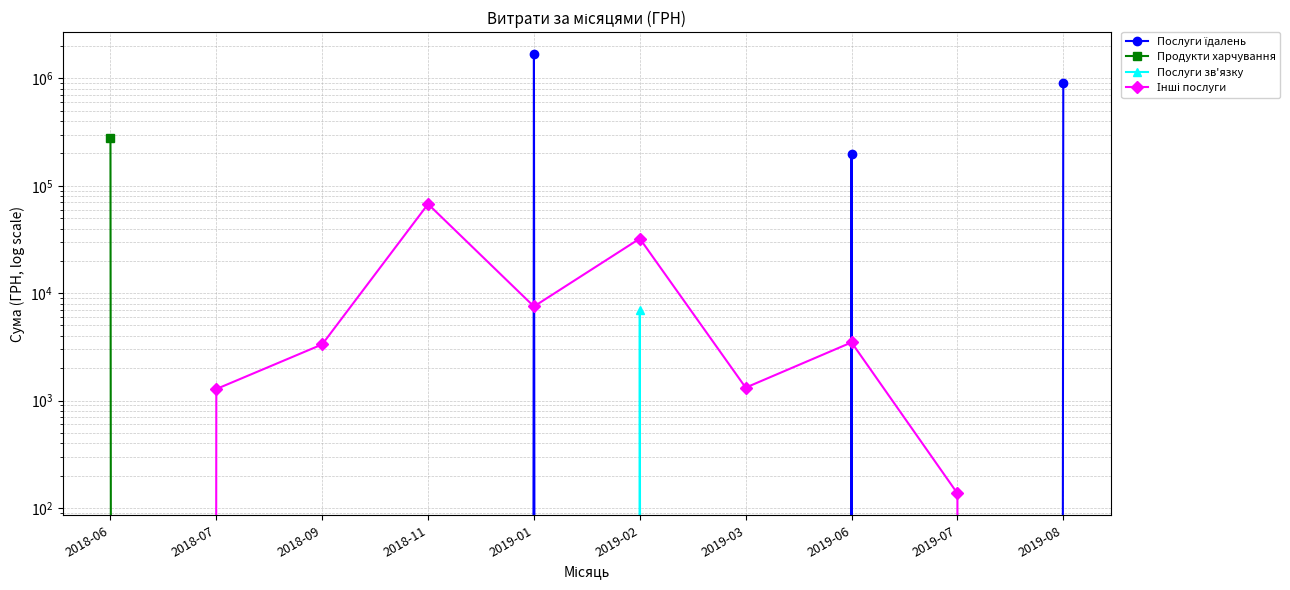

List the series in order of their peak value, highest first.

Послуги їдалень, Продукти харчування, Інші послуги, Послуги зв'язку